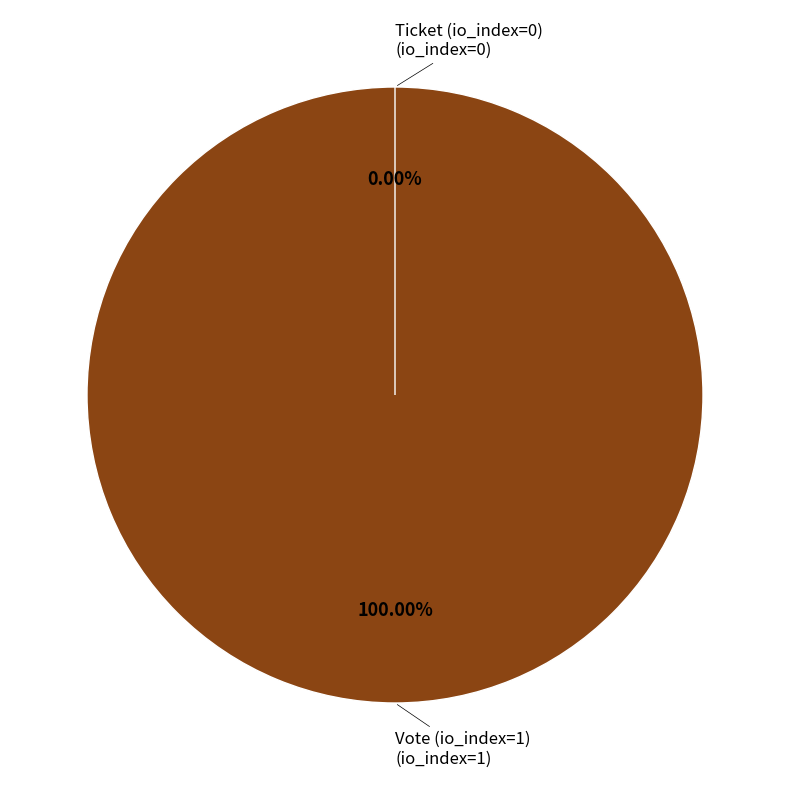

Which slice is the smallest?

Ticket (io_index=0)